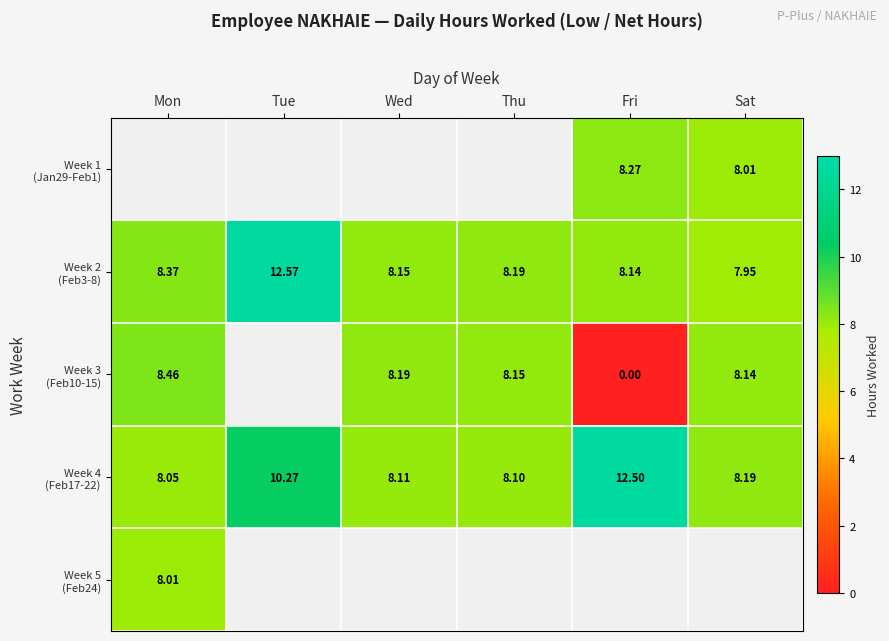

At which label does Week 4 (Feb17-22) reach its peak?

Fri